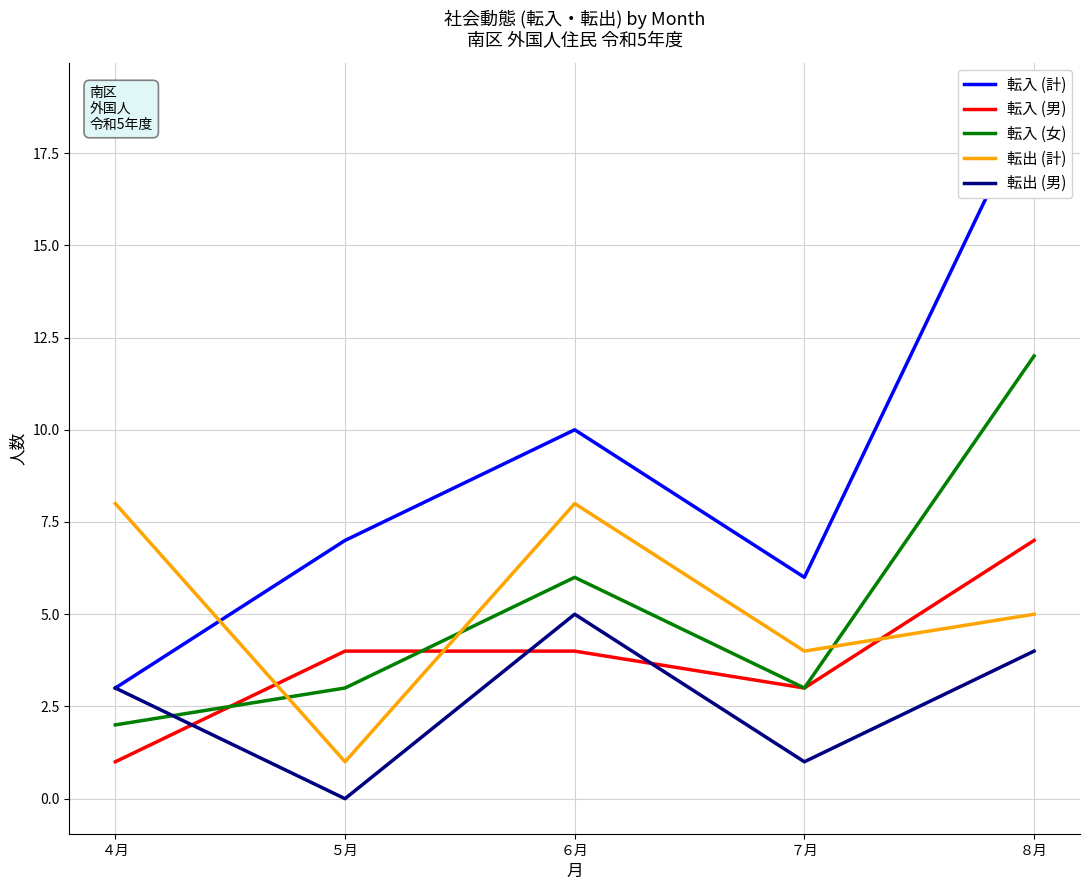

What is the label of the 1st point from the right?

８月